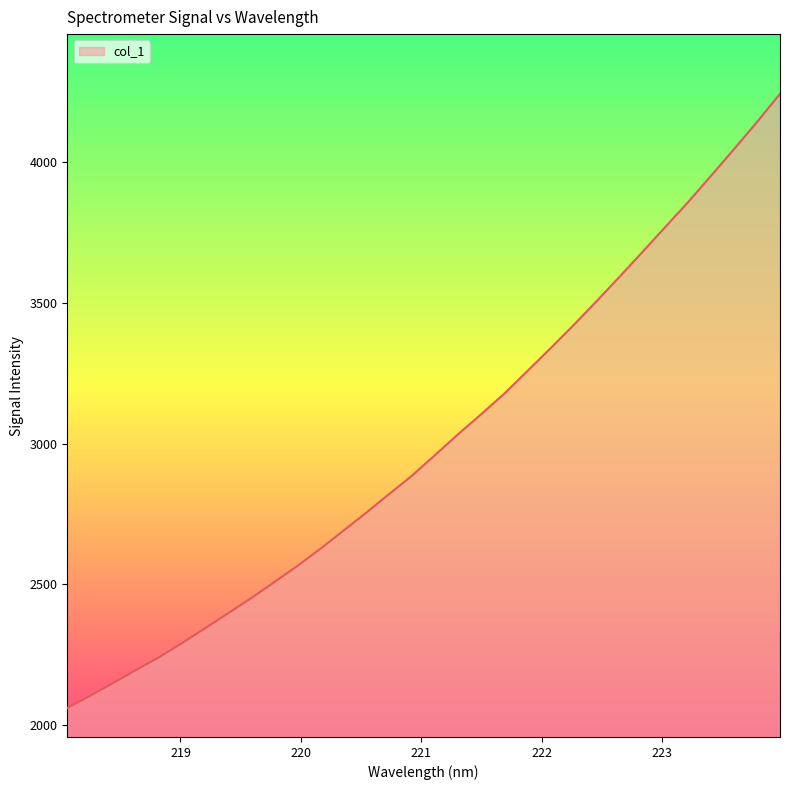

How many lines are shown in the chart?

1